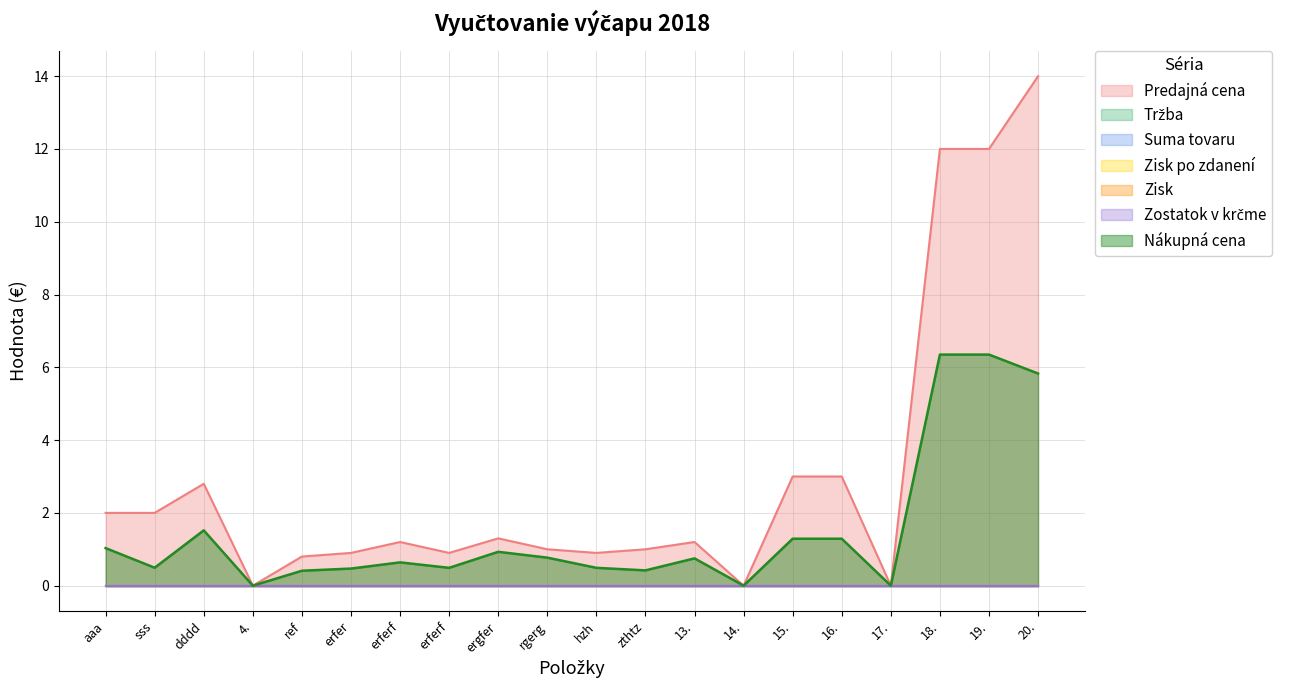

The value of Zostatok v krčme at sss is 0.0. True or false?

True